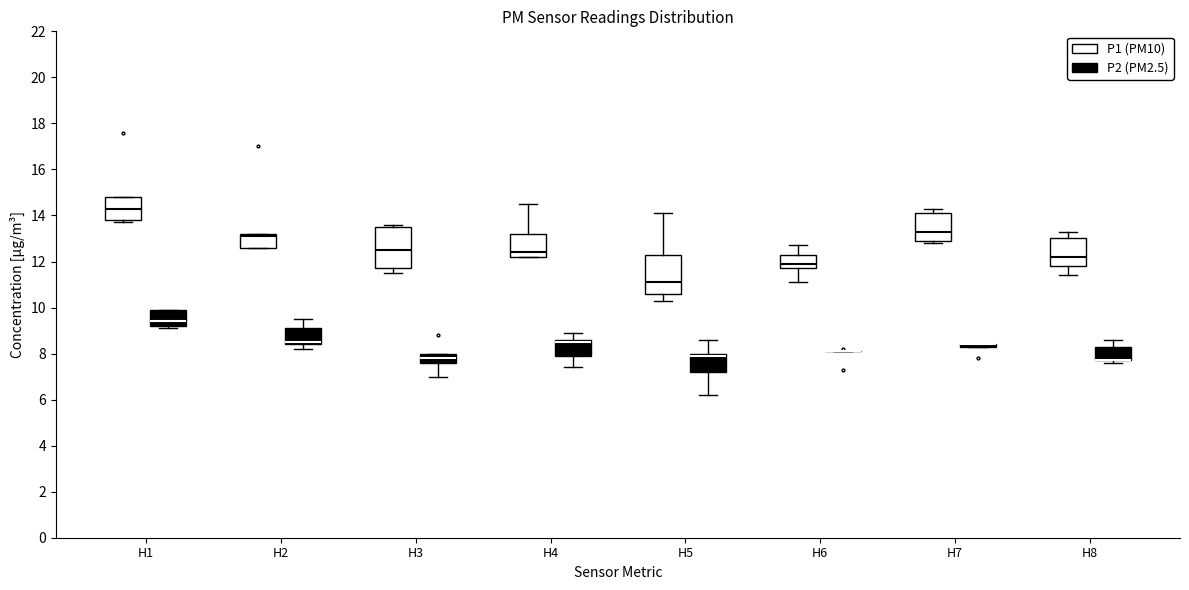

Reading left to right, transcribe this box plot: for each box, give where its median line is, the range the box spans, and where its two whiskers end, as read against the y-axis. The values are not printed on the chart, so give them approximately, as read against the axis.

H1 (P1 (PM10)): median 14.4, box 13.8 to 14.8, whiskers 13.8 (just below the box's lower edge) to 14.8
H1 (P2 (PM2.5)): median 9.4, box 9.2 to 10.0, whiskers 9.2 (just below the box's lower edge) to 10.0
H2 (P1 (PM10)): median 13.2 (just below the box's upper edge), box 12.6 to 13.2, whiskers 12.6 to 13.2
H2 (P2 (PM2.5)): median 8.6, box 8.4 to 9.2, whiskers 8.2 to 9.6
H3 (P1 (PM10)): median 12.6, box 11.8 to 13.6, whiskers 11.6 to 13.6 (just above the box's upper edge)
H3 (P2 (PM2.5)): median 7.8, box 7.6 to 8.0, whiskers 7.0 to 8.0
H4 (P1 (PM10)): median 12.4, box 12.2 to 13.2, whiskers 12.2 to 14.6
H4 (P2 (PM2.5)): median 8.6 (just below the box's upper edge), box 8.0 to 8.6, whiskers 7.4 to 9.0
H5 (P1 (PM10)): median 11.2, box 10.6 to 12.4, whiskers 10.4 to 14.2
H5 (P2 (PM2.5)): median 8.0 (just below the box's upper edge), box 7.2 to 8.0, whiskers 6.2 to 8.6
H6 (P1 (PM10)): median 12.0, box 11.8 to 12.4, whiskers 11.2 to 12.8
H6 (P2 (PM2.5)): box collapsed to a line at 8.2, whiskers 8.2 to 8.2
H7 (P1 (PM10)): median 13.4, box 13.0 to 14.2, whiskers 12.8 to 14.4
H7 (P2 (PM2.5)): box collapsed to a line at 8.4, whiskers 8.4 to 8.4
H8 (P1 (PM10)): median 12.2, box 11.8 to 13.0, whiskers 11.4 to 13.4
H8 (P2 (PM2.5)): median 7.8 (drawn on the box's lower edge), box 7.8 to 8.4, whiskers 7.6 to 8.6